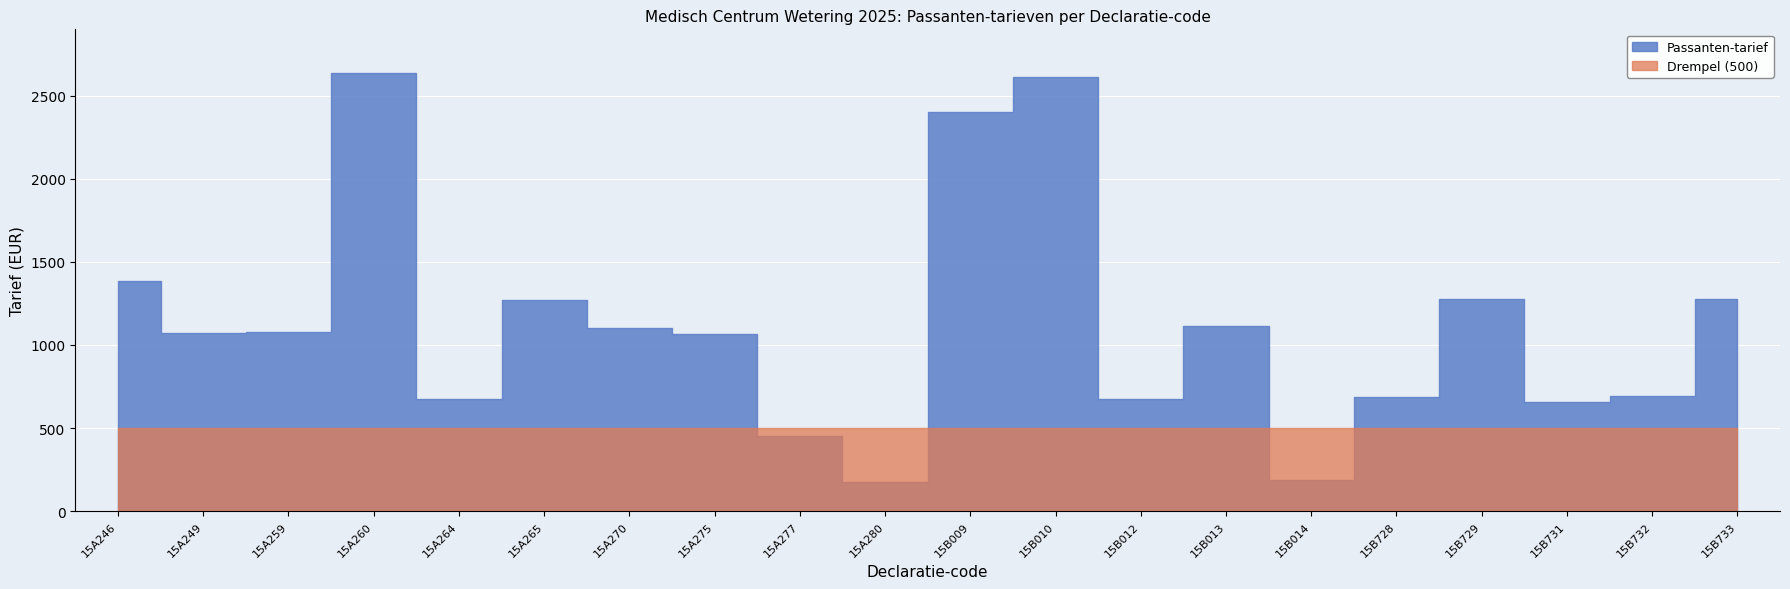

Where is Passanten-tarief nearest to the value 1405?

15A246